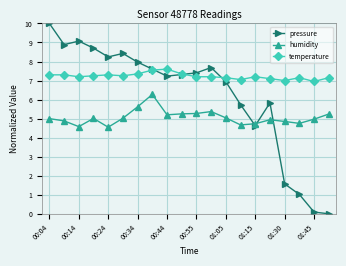

What is the average value of the temperature series?

7.2